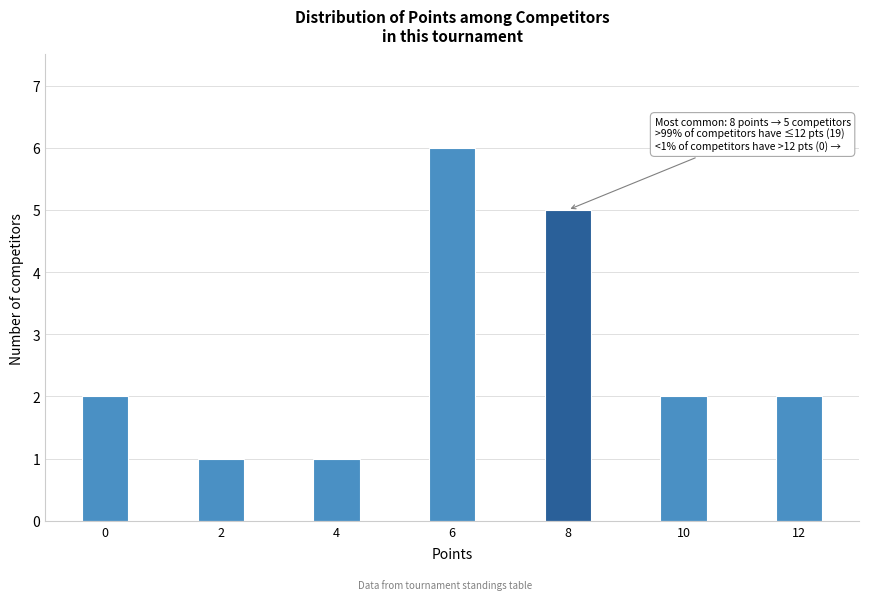

Reading left to right, list all the values displayed in this chart.

0=2	2=1	4=1	6=6	8=5	10=2	12=2